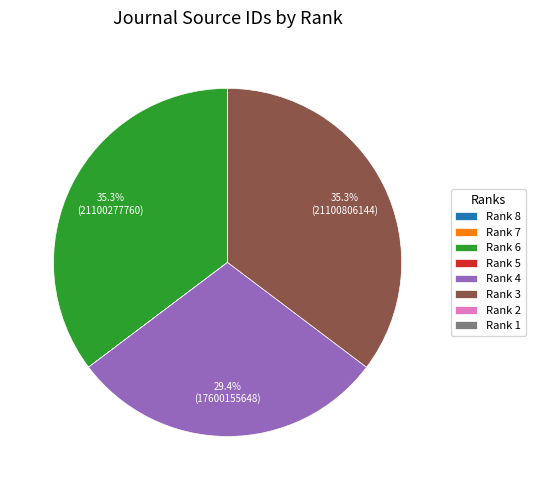

To the nearest percent, what is the average slice percentage?

12%